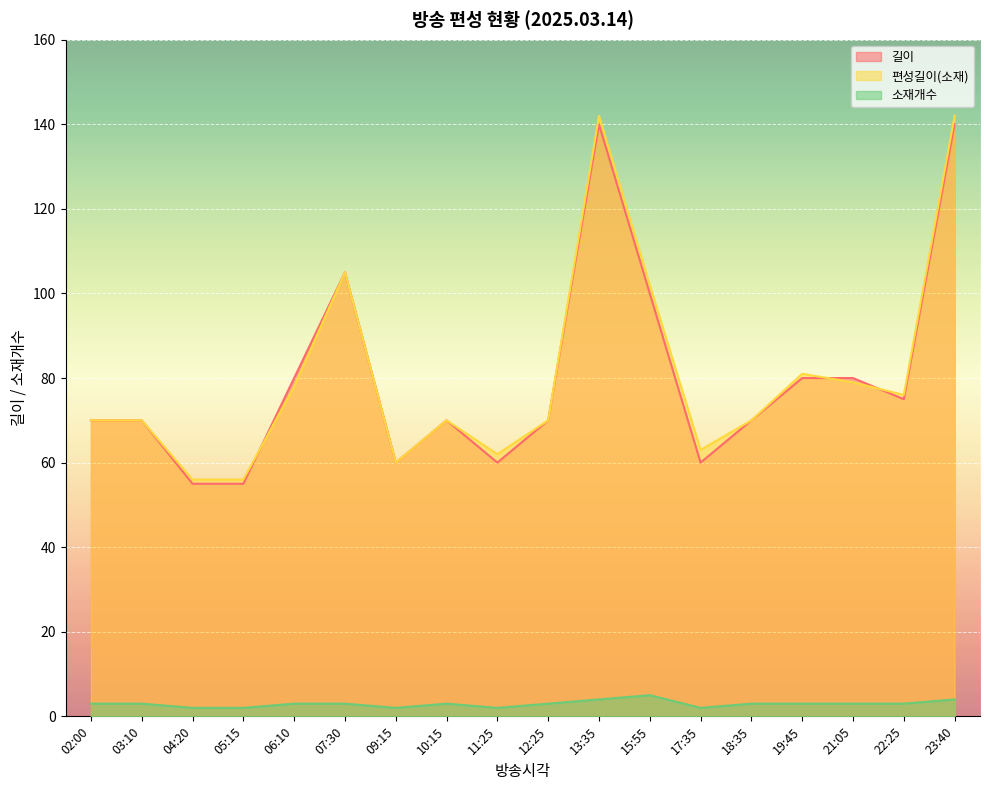

How many lines are shown in the chart?

3